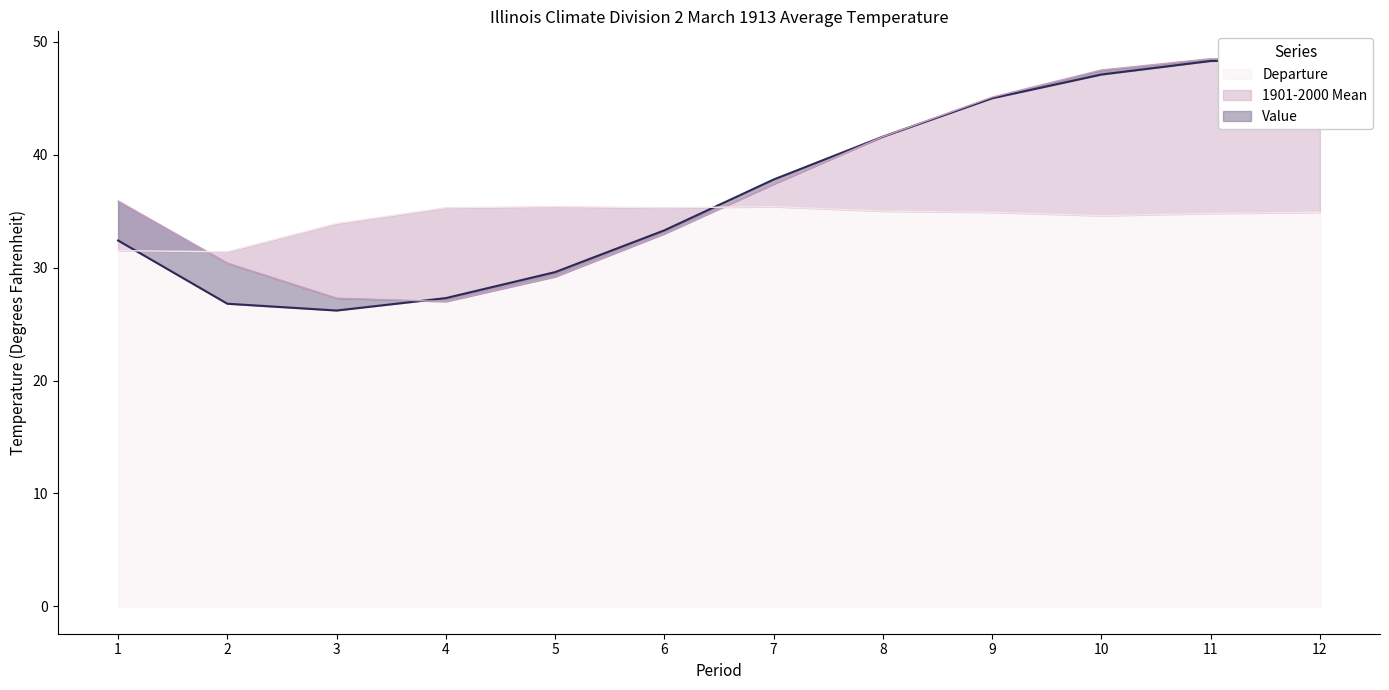

What is the difference between the Value values at 9 and 10?

2.1